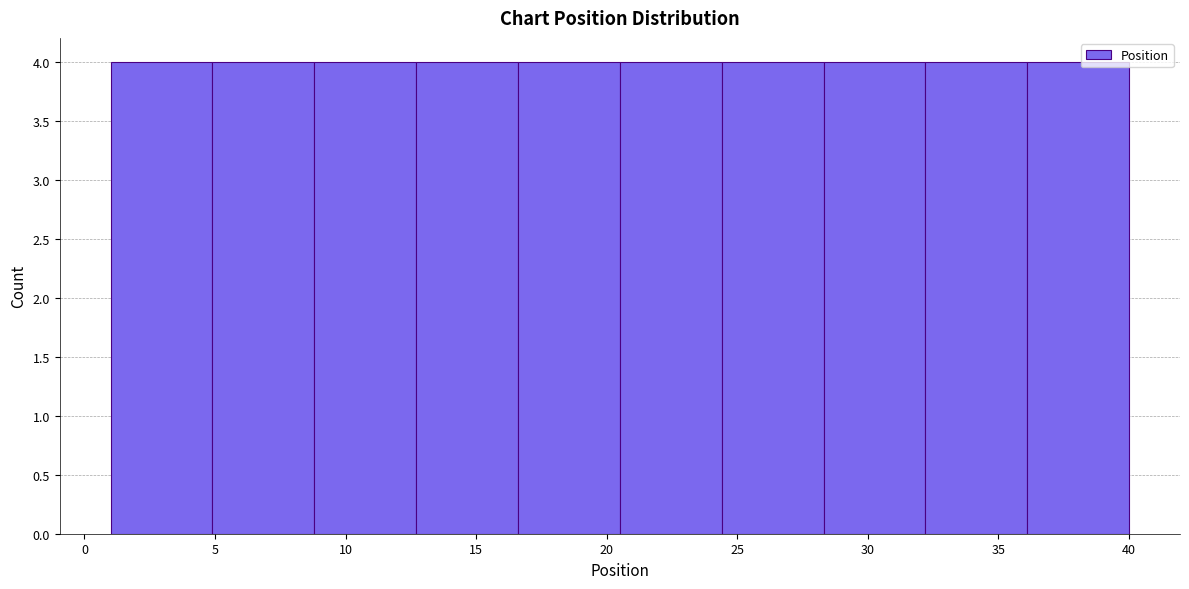

How tall is the bar that spans 20.5 to 24.4 on the x-axis? Neither the bar edges nor the heights are printed on the chart, so give them approximately, as read against the axes.

4